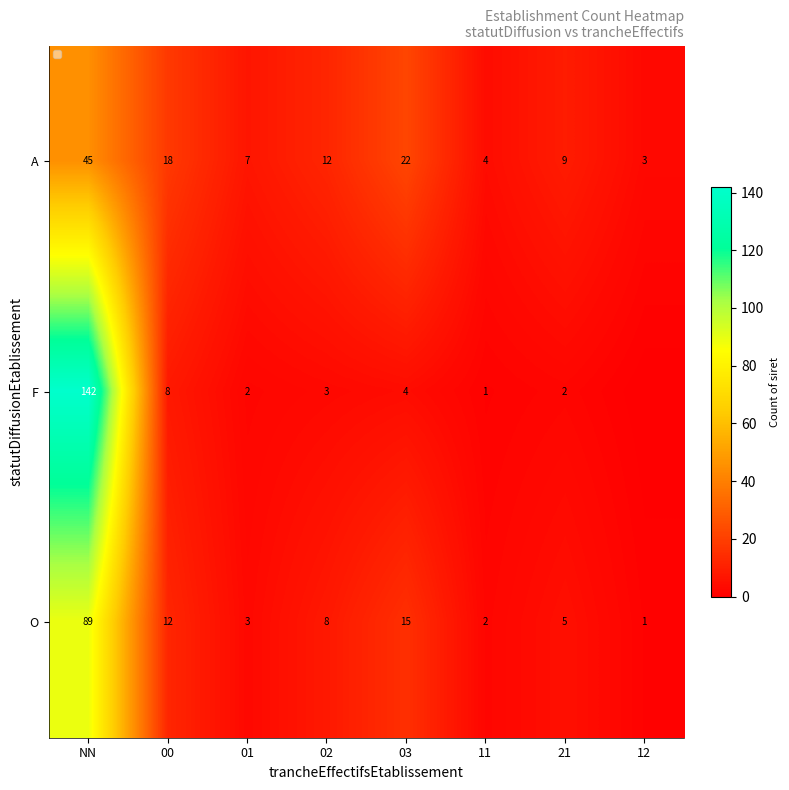

At which category is the sum across all series the highest?

NN